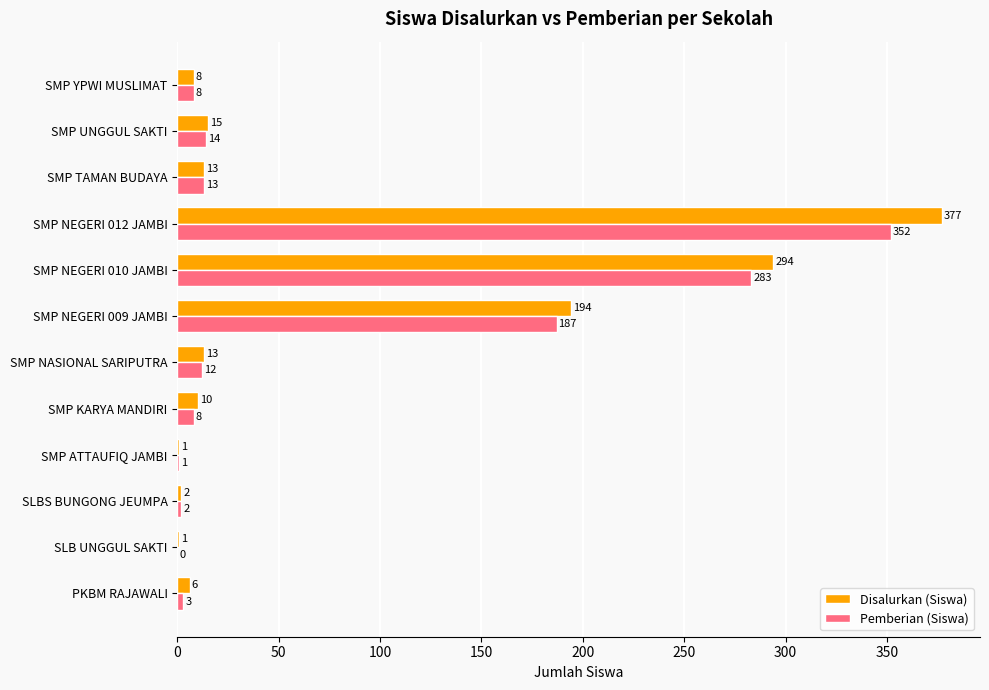

What is the sum of the Pemberian (Siswa) values at SMP TAMAN BUDAYA and SMP NEGERI 010 JAMBI?

296